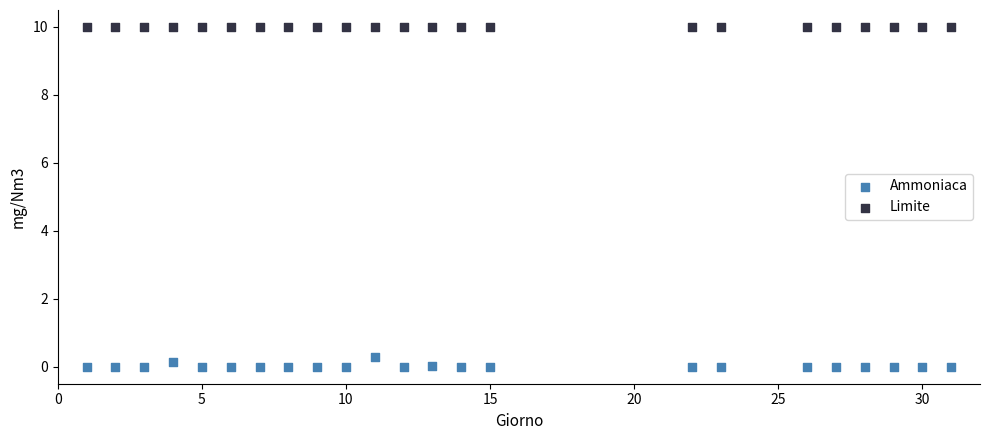

Which series contains the highest Y value?

Limite